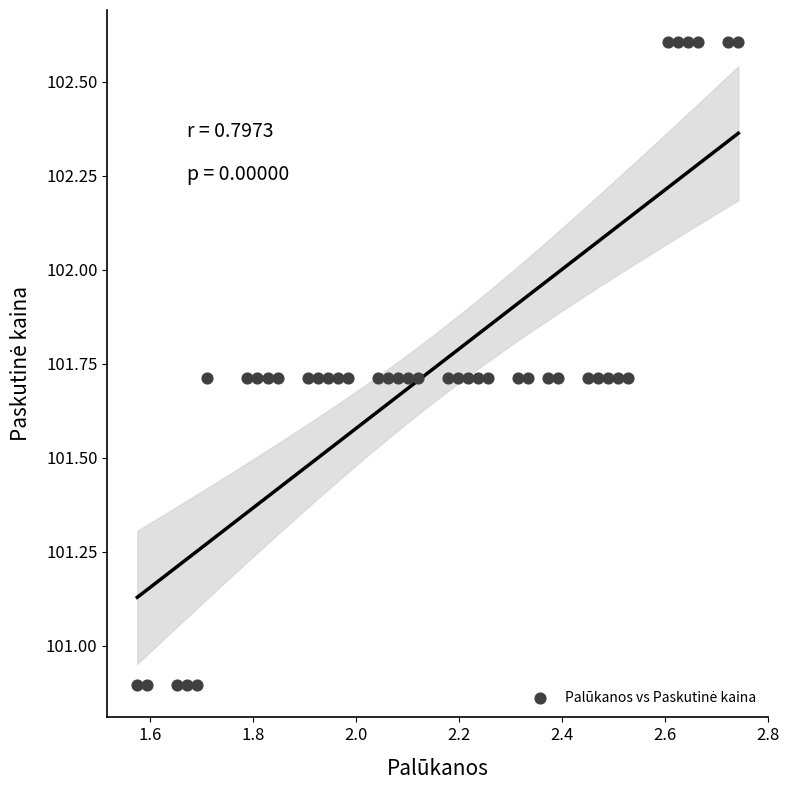

What is the range of X values (max minus min)?

1.2